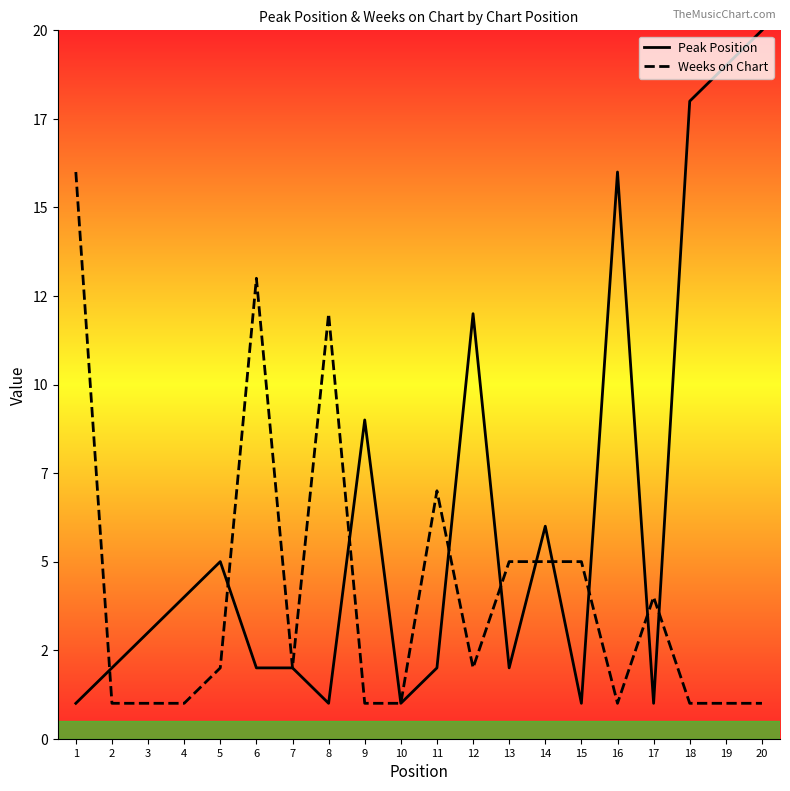

Where does the Peak Position series first go above 3?

4